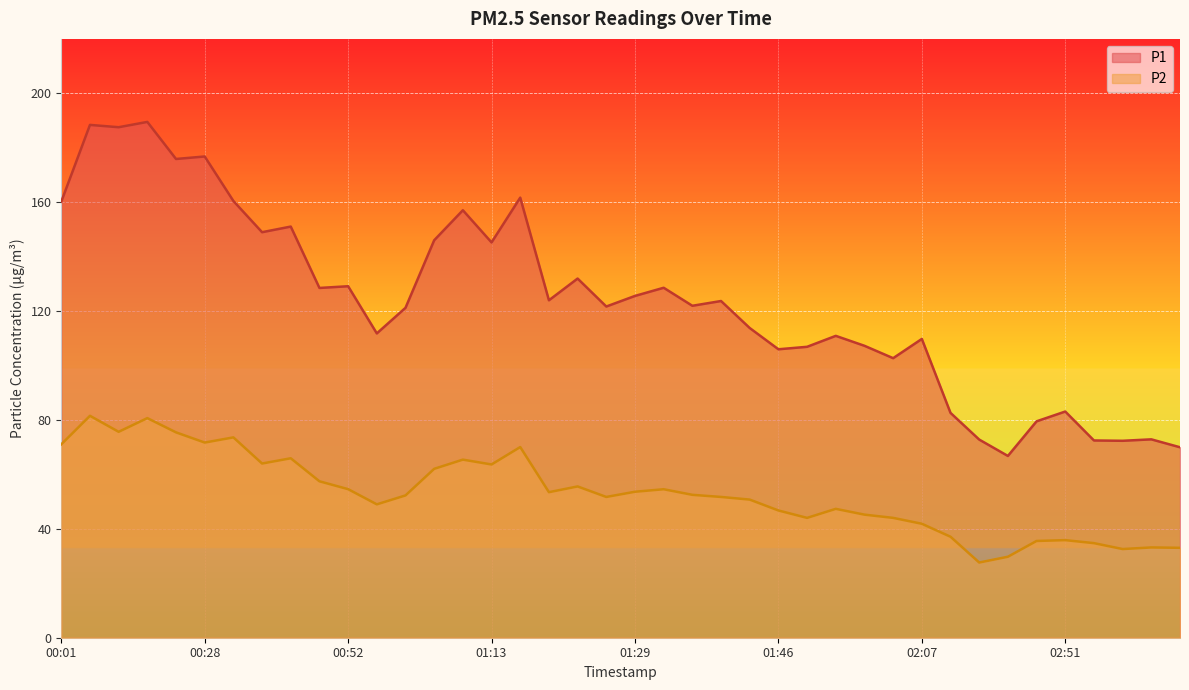

Reading left to right, list all the values displayed in this chart.

P1: 00:01=160.2	00:04=188.4	00:15=187.6	00:18=189.5	00:22=175.9	00:28=176.8	00:32=160.4	00:35=149.0	00:39=151.1	00:46=128.5	00:52=129.1	00:55=111.8	00:59=121.2	01:02=146.0	01:09=157.1	01:13=145.2	01:15=161.7	01:18=124.0	01:22=131.9	01:25=121.7	01:29=125.6	01:32=128.6	01:35=122.0	01:39=123.7	01:43=113.8	01:46=106.0	01:49=106.9	01:53=110.9	01:56=107.2	02:03=102.7	02:07=109.8	02:13=82.6	02:30=72.8	02:34=66.8	02:48=79.5	02:51=83.1	02:54=72.5	02:59=72.3	03:01=72.9	03:05=70.0
P2: 00:01=71.0	00:04=81.5	00:15=75.7	00:18=80.7	00:22=75.5	00:28=71.7	00:32=73.6	00:35=64.0	00:39=65.9	00:46=57.5	00:52=54.6	00:55=49.0	00:59=52.3	01:02=62.0	01:09=65.4	01:13=63.6	01:15=70.0	01:18=53.5	01:22=55.6	01:25=51.7	01:29=53.6	01:32=54.5	01:35=52.5	01:39=51.7	01:43=50.8	01:46=46.8	01:49=44.0	01:53=47.4	01:56=45.2	02:03=44.0	02:07=41.9	02:13=37.1	02:30=27.6	02:34=29.8	02:48=35.5	02:51=35.9	02:54=34.8	02:59=32.6	03:01=33.2	03:05=33.0